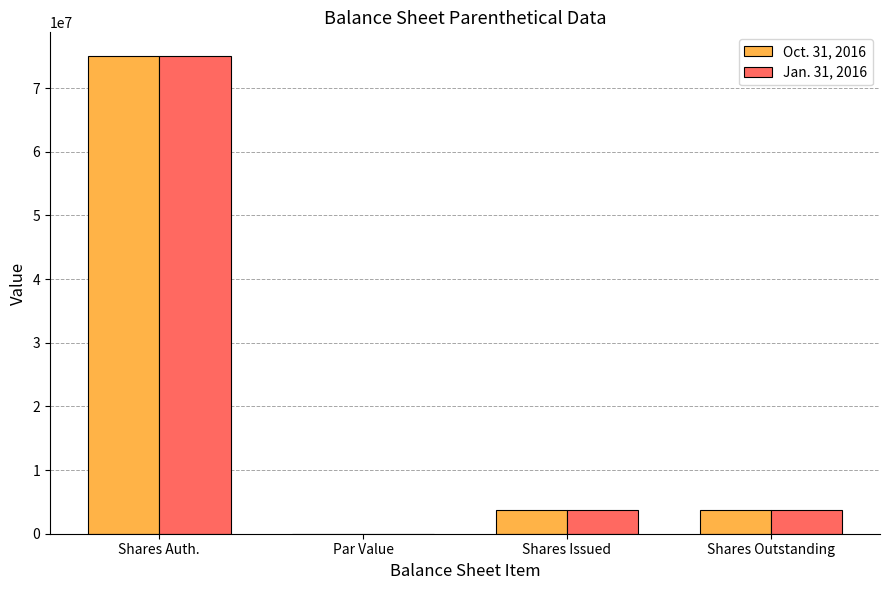

What is the average value of the Oct. 31, 2016 series?

20580000.0